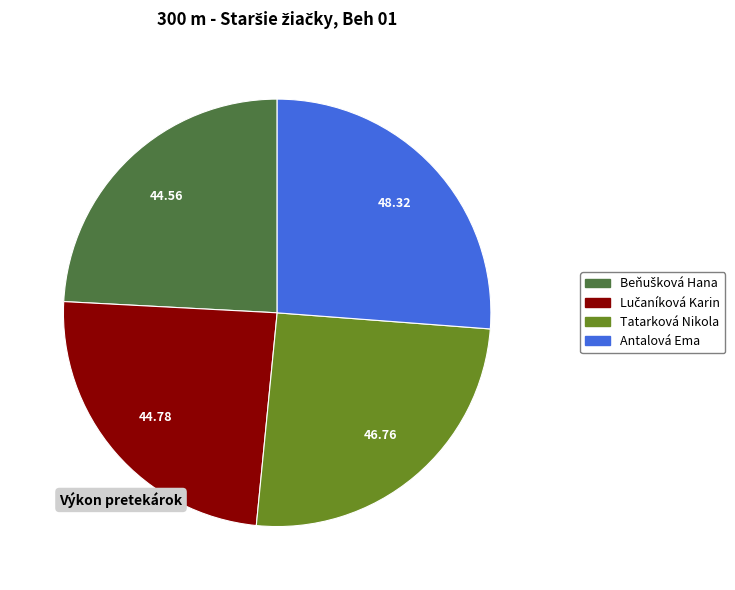

Which category has the biggest portion of the pie?

Antalová Ema